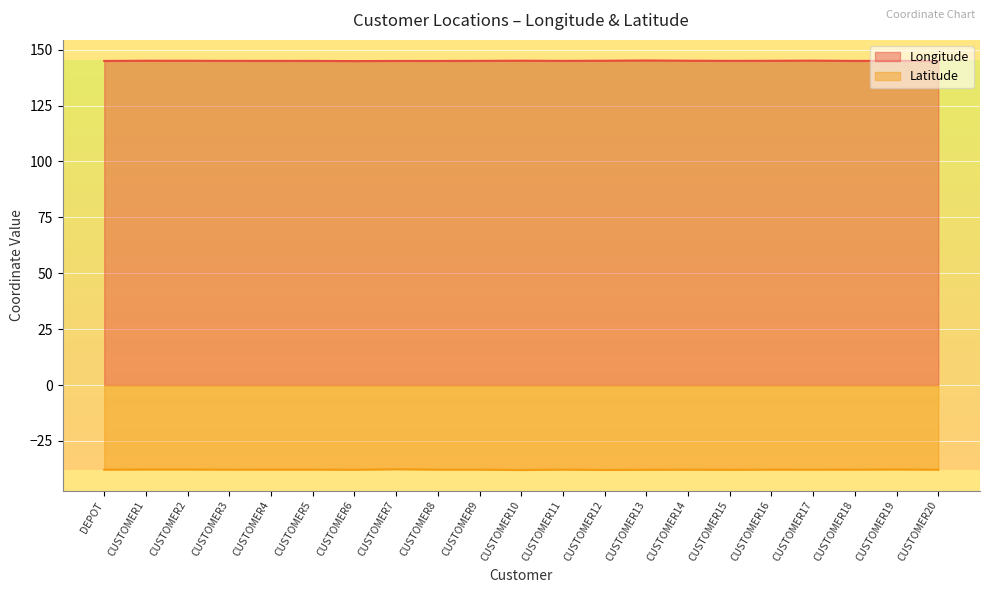

What is the total value across all series at CUSTOMER12?

107.1